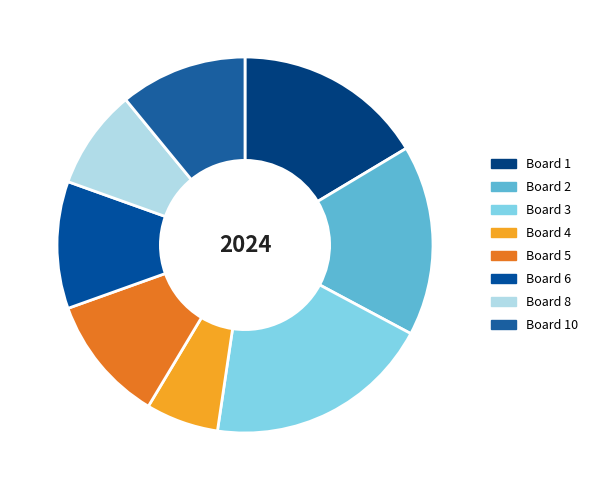

Which category has the biggest portion of the pie?

Board 3